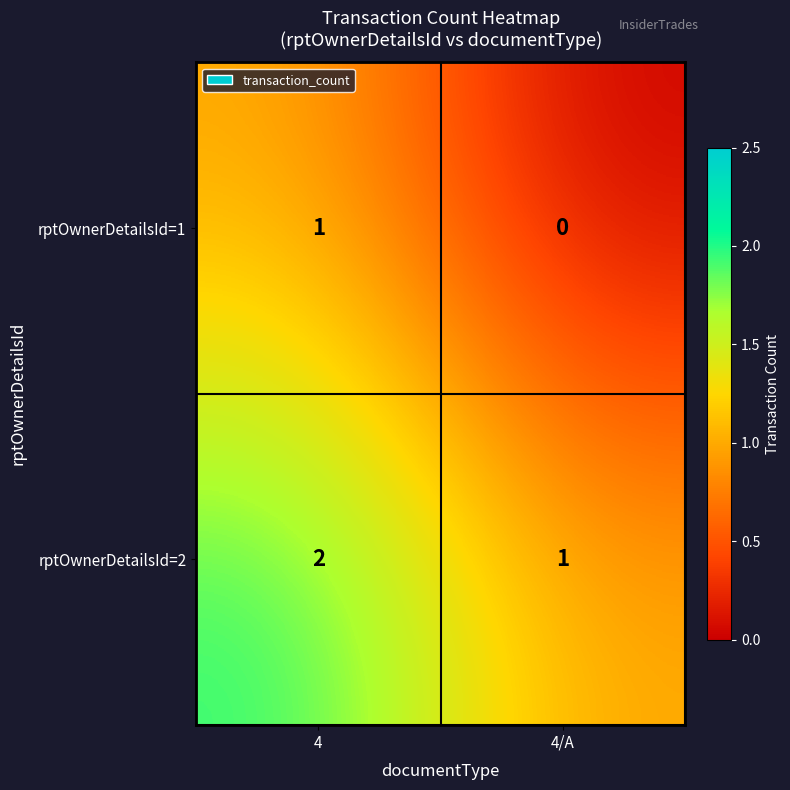

At which category does the chart reach its minimum across all series?

4/A